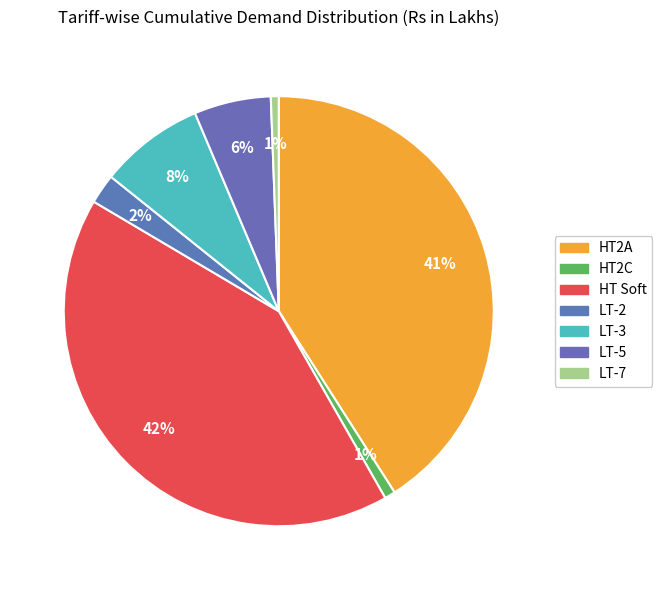

Rank the categories by value from lowest to highest.

LT-7, HT2C, LT-2, LT-5, LT-3, HT2A, HT Soft